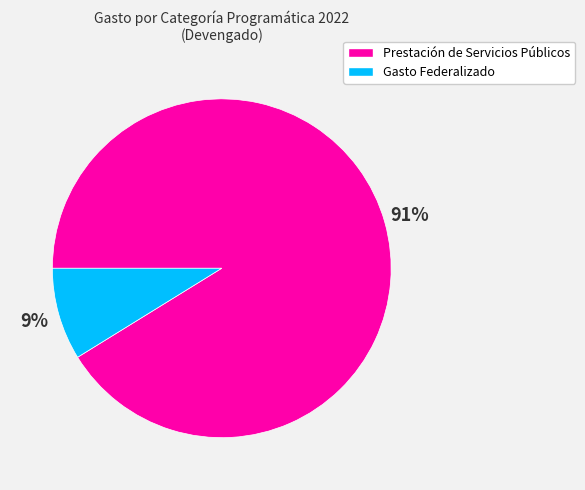

Do Gasto Federalizado and Prestación de Servicios Públicos together represent more than half of the pie?

Yes